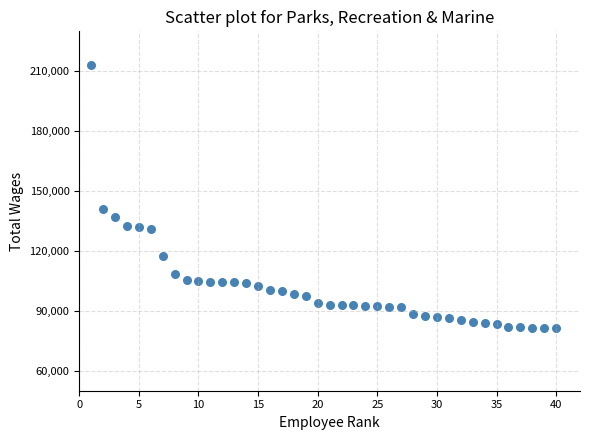

What is the range of Y values (max minus min)?

132133